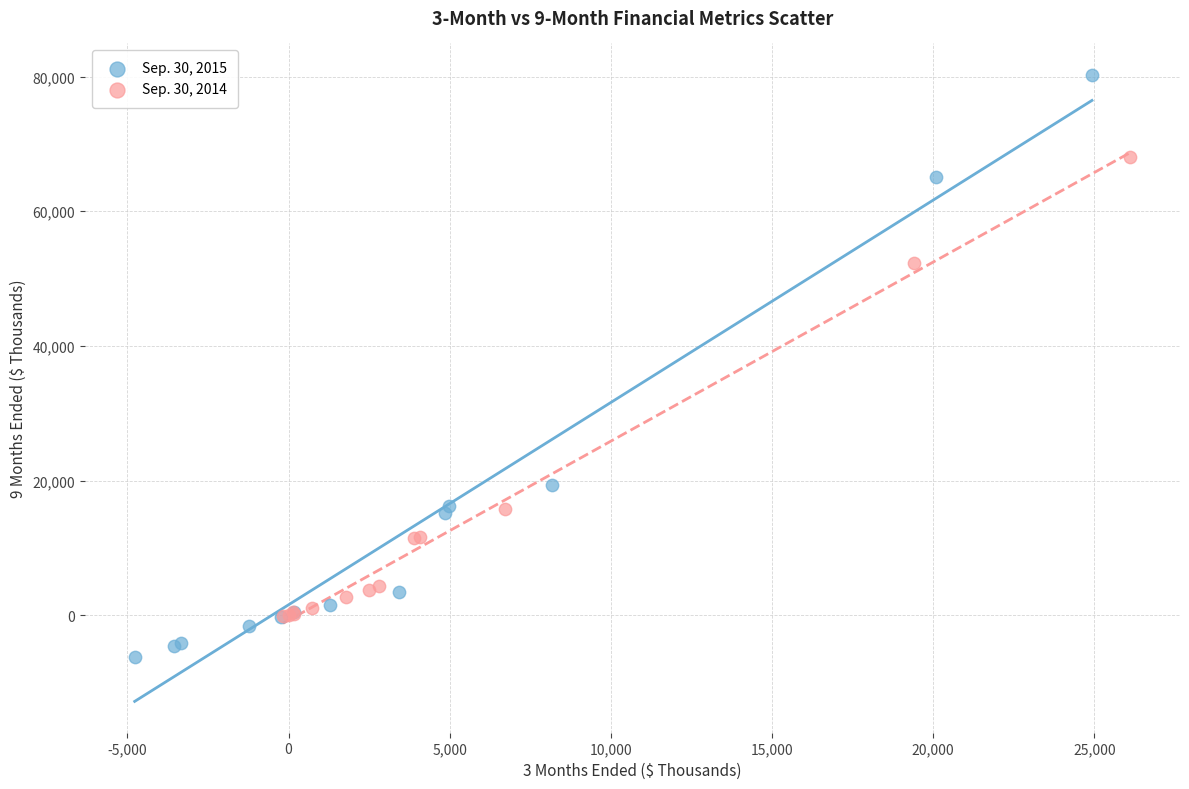

Which series has the widest spread of Y values?

Sep. 30, 2015